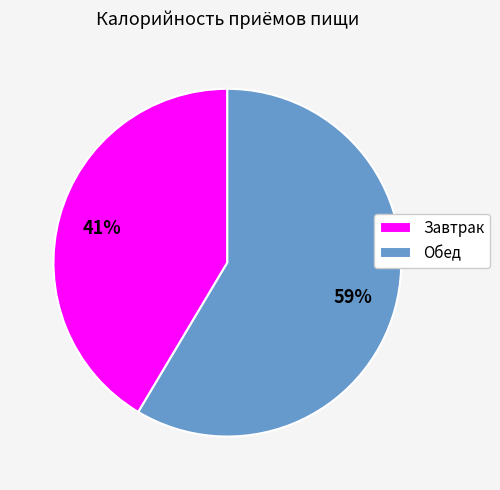

To the nearest percent, what is the combined percentage of Завтрак and Обед?

100%